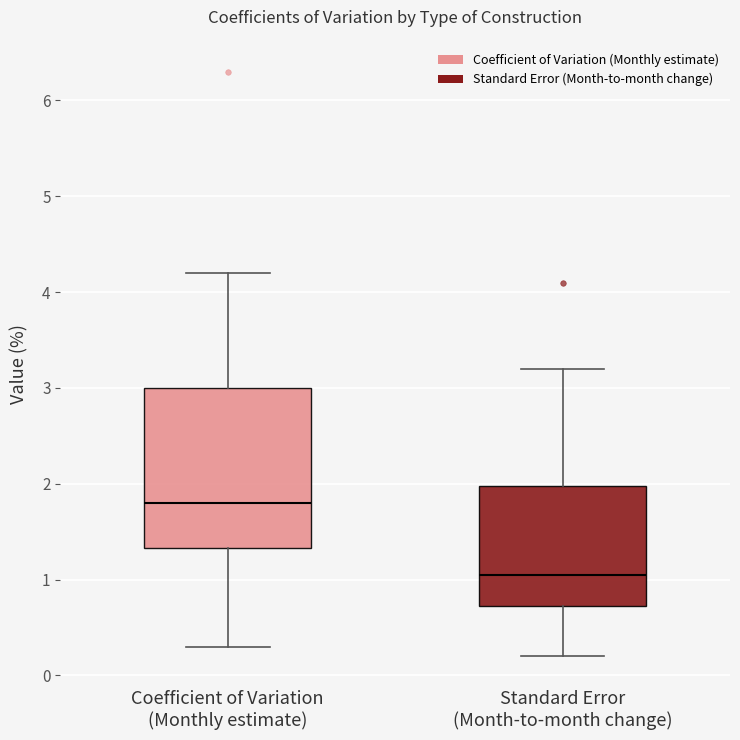

Which box has the highest median line?

Coefficient of Variation (Monthly estimate)